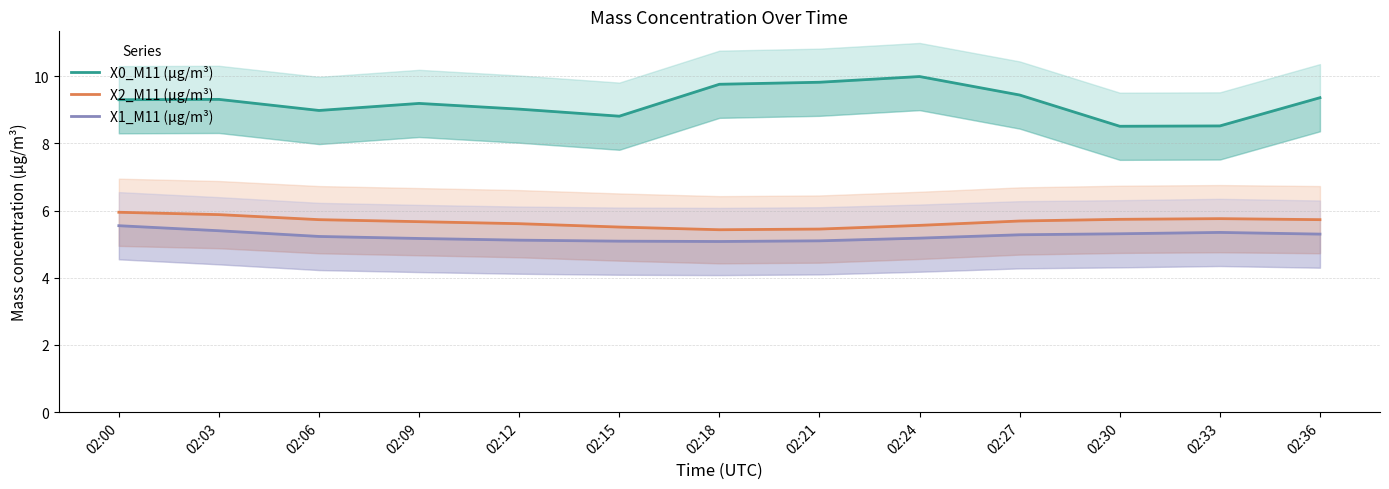

How many interior local peaks does the X2_M11 (μg/m³) series have?

1